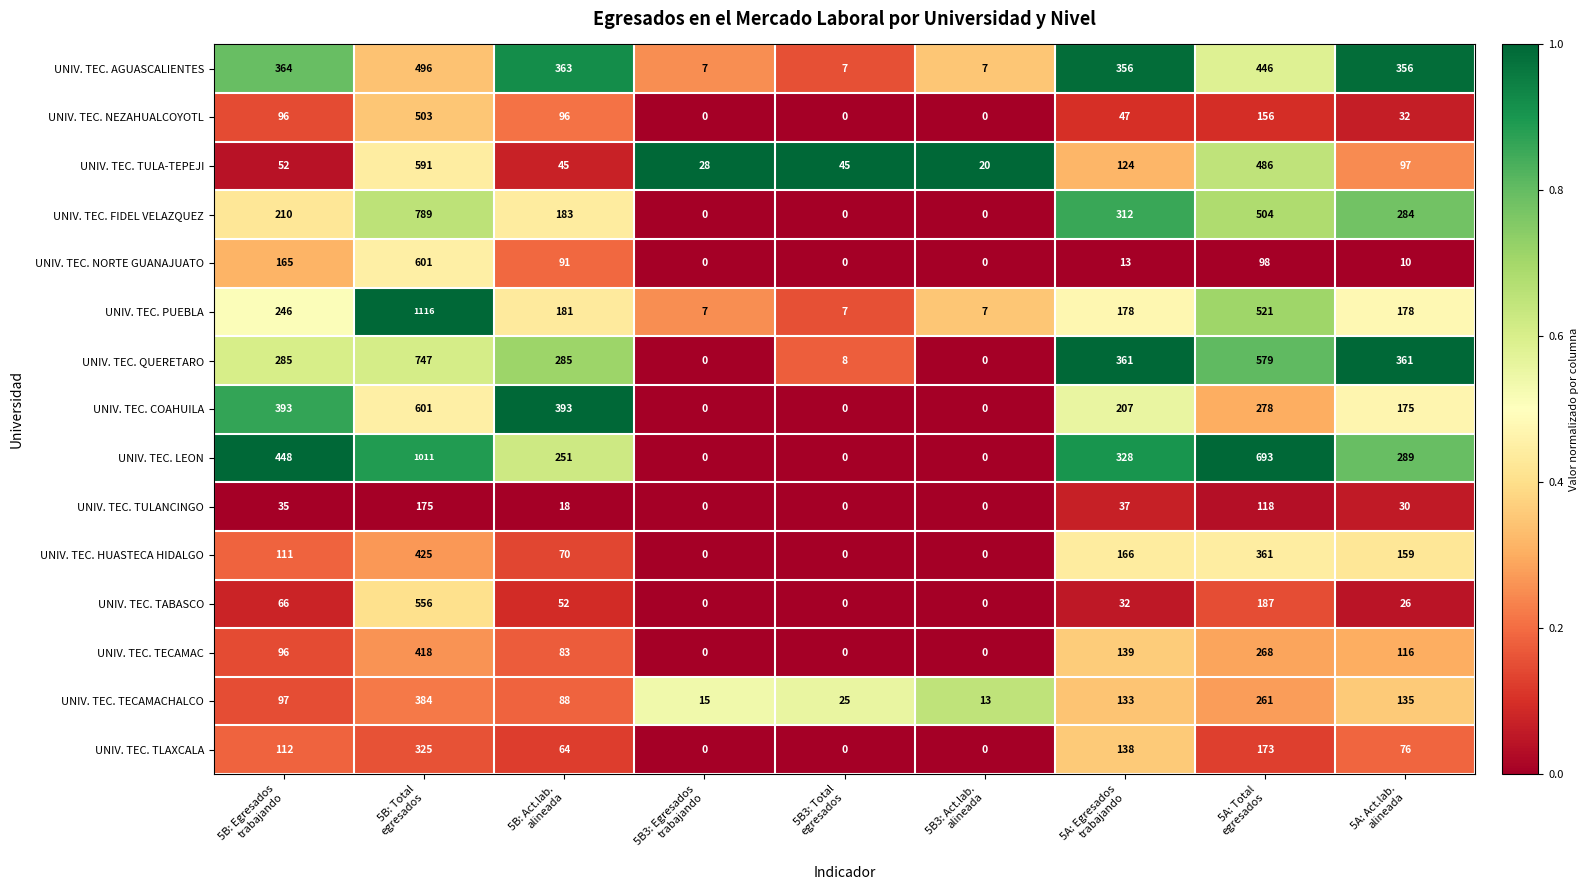

Which series has the largest range (max minus min)?

UNIV. TEC. PUEBLA